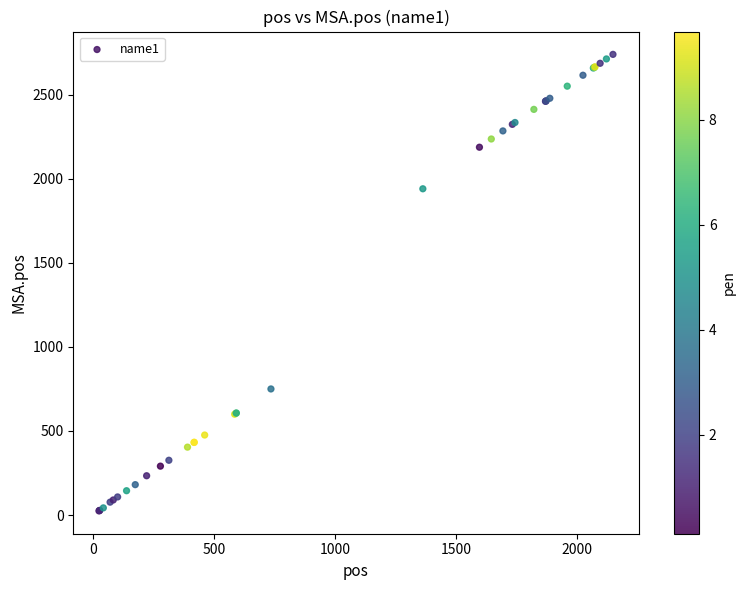

What Y value in the scatter plot is closest to 1382?

1940